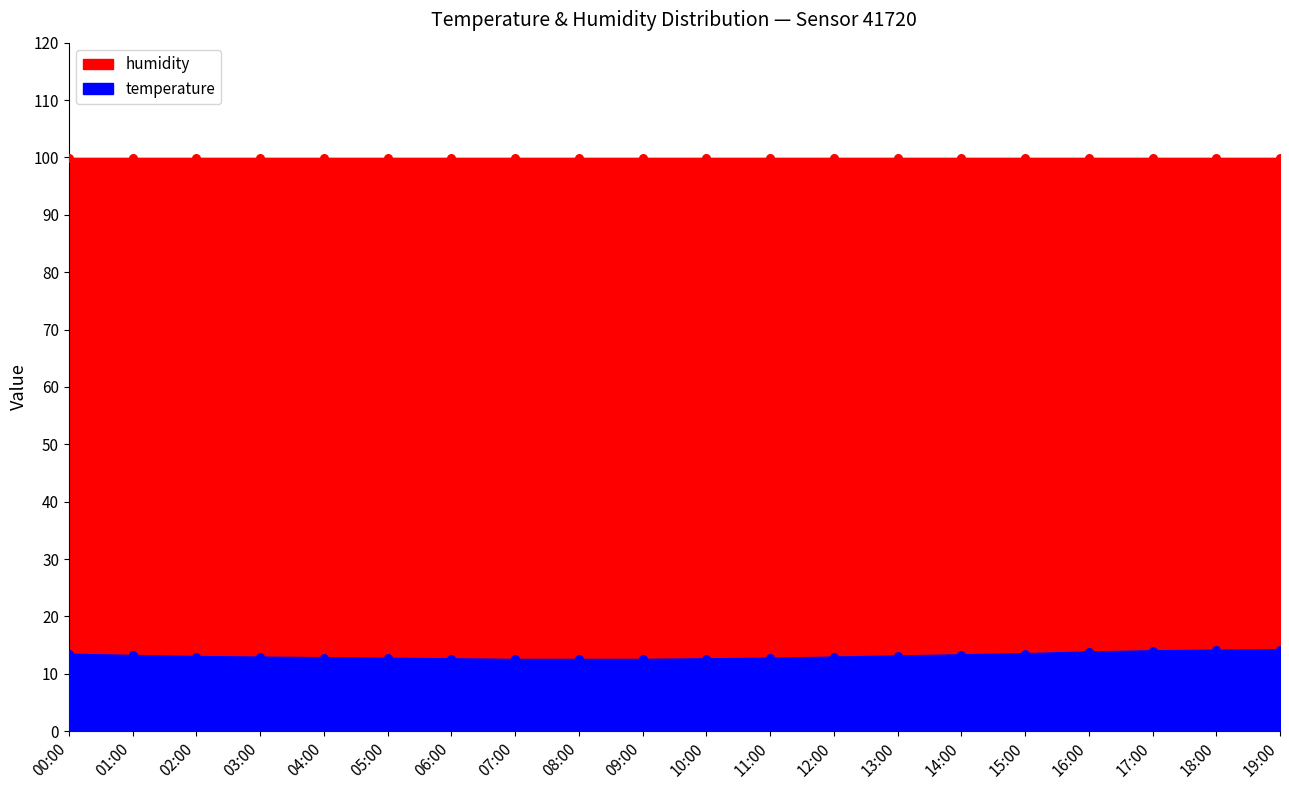

Which has a higher value, 18:00 or 19:00?

19:00